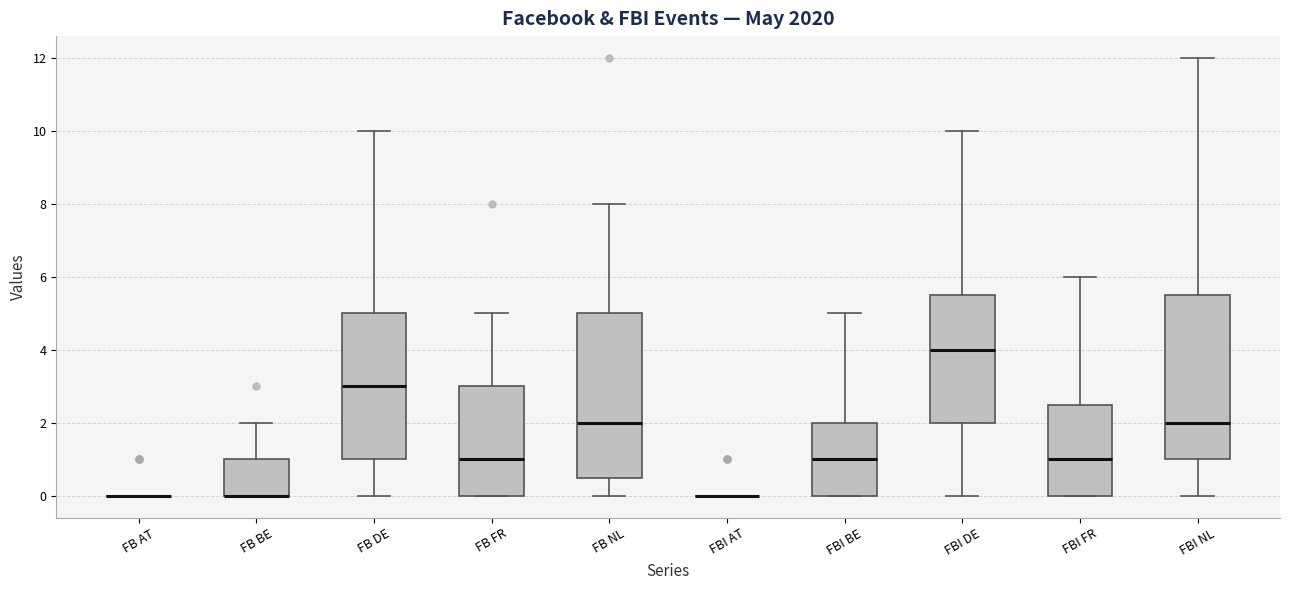

Reading left to right, transcribe this box plot: for each box, give where its median line is, the range the box spans, and where its two whiskers end, as read against the y-axis. The values are not printed on the chart, so give them approximately, as read against the axis.

FB AT: box collapsed to a line at 0.0, whiskers 0.0 to 0.0
FB BE: median 0.0 (drawn on the box's lower edge), box 0.0 to 1.0, whiskers 0.0 to 2.0
FB DE: median 3.0, box 1.0 to 5.0, whiskers 0.0 to 10.0
FB FR: median 1.0, box 0.0 to 3.0, whiskers 0.0 to 5.0
FB NL: median 2.0, box 0.6 to 5.0, whiskers 0.0 to 8.0
FBI AT: box collapsed to a line at 0.0, whiskers 0.0 to 0.0
FBI BE: median 1.0, box 0.0 to 2.0, whiskers 0.0 to 5.0
FBI DE: median 4.0, box 2.0 to 5.6, whiskers 0.0 to 10.0
FBI FR: median 1.0, box 0.0 to 2.6, whiskers 0.0 to 6.0
FBI NL: median 2.0, box 1.0 to 5.6, whiskers 0.0 to 12.0